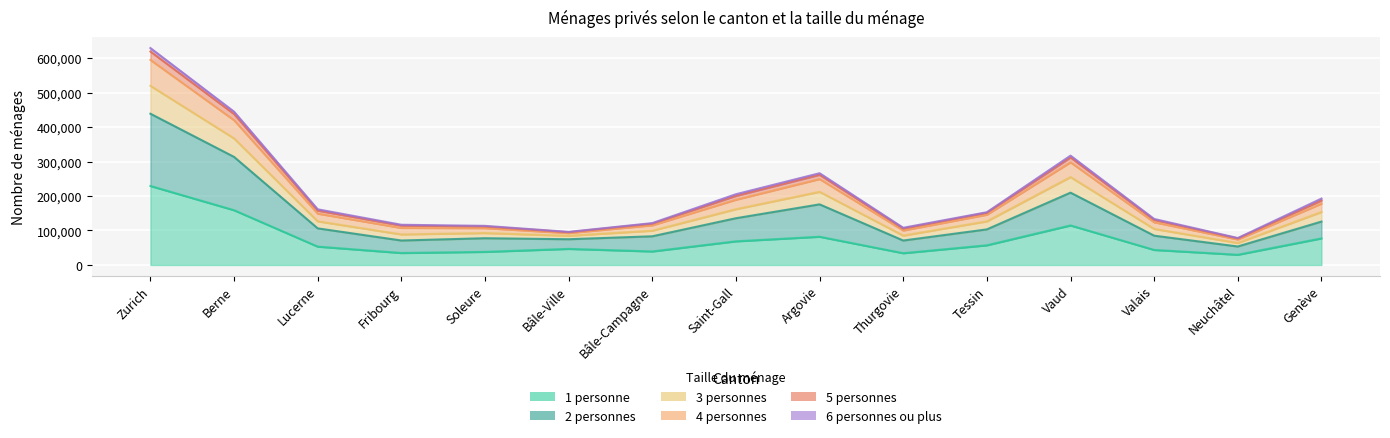

Where does the 1 personne series first go above 53157?

Zurich